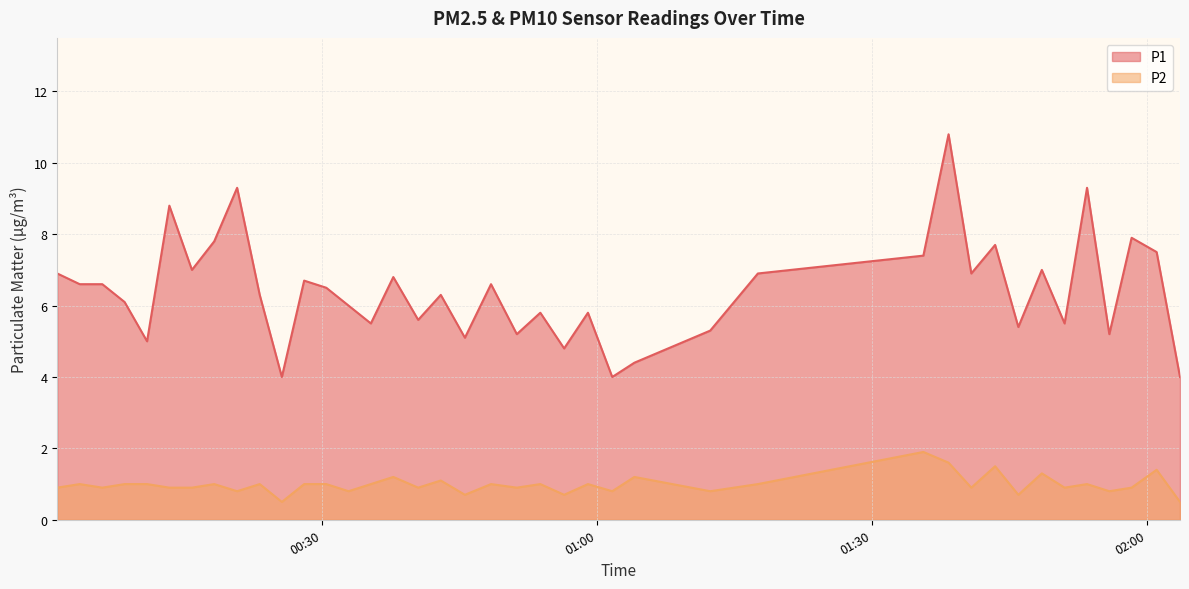

How many lines are shown in the chart?

2